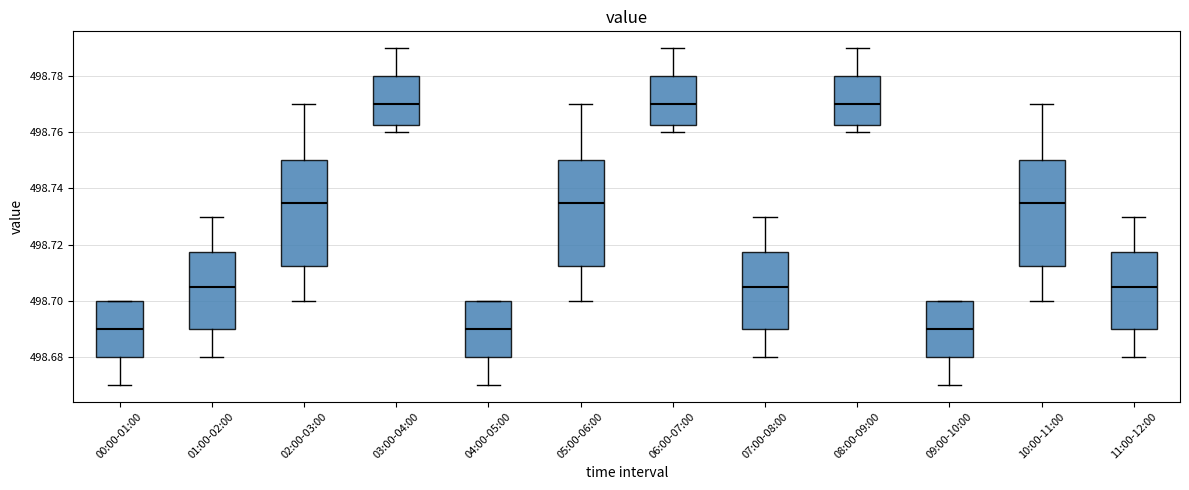

Reading left to right, transcribe this box plot: for each box, give where its median line is, the range the box spans, and where its two whiskers end, as read against the y-axis. The values are not printed on the chart, so give them approximately, as read against the axis.

00:00-01:00: median 498.690, box 498.680 to 498.700, whiskers 498.670 to 498.700
01:00-02:00: median 498.706, box 498.690 to 498.718, whiskers 498.680 to 498.730
02:00-03:00: median 498.736, box 498.712 to 498.750, whiskers 498.700 to 498.770
03:00-04:00: median 498.770, box 498.762 to 498.780, whiskers 498.760 to 498.790
04:00-05:00: median 498.690, box 498.680 to 498.700, whiskers 498.670 to 498.700
05:00-06:00: median 498.736, box 498.712 to 498.750, whiskers 498.700 to 498.770
06:00-07:00: median 498.770, box 498.762 to 498.780, whiskers 498.760 to 498.790
07:00-08:00: median 498.706, box 498.690 to 498.718, whiskers 498.680 to 498.730
08:00-09:00: median 498.770, box 498.762 to 498.780, whiskers 498.760 to 498.790
09:00-10:00: median 498.690, box 498.680 to 498.700, whiskers 498.670 to 498.700
10:00-11:00: median 498.736, box 498.712 to 498.750, whiskers 498.700 to 498.770
11:00-12:00: median 498.706, box 498.690 to 498.718, whiskers 498.680 to 498.730